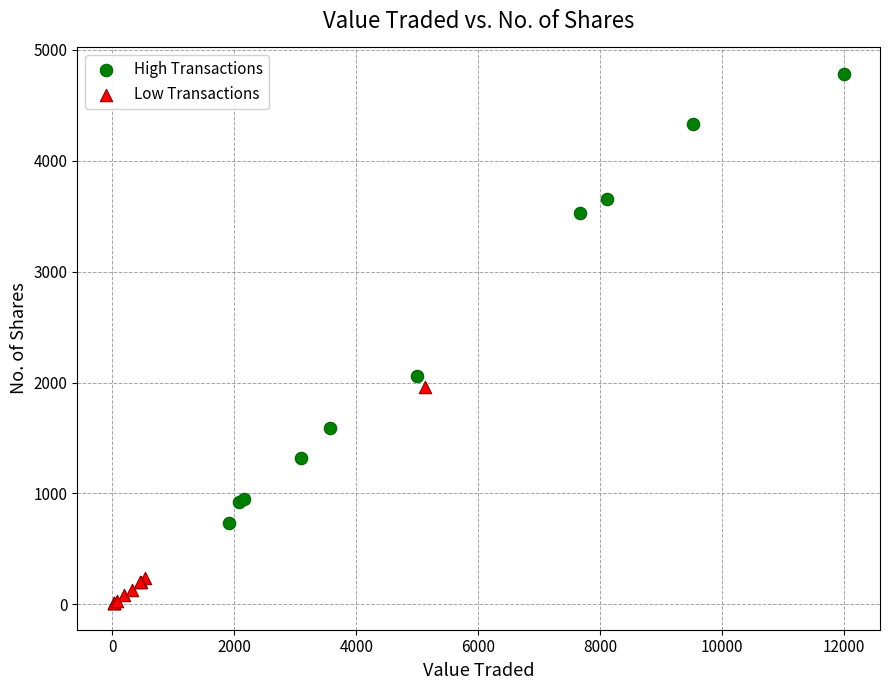

Which series has the largest Y range (max minus min)?

High Transactions